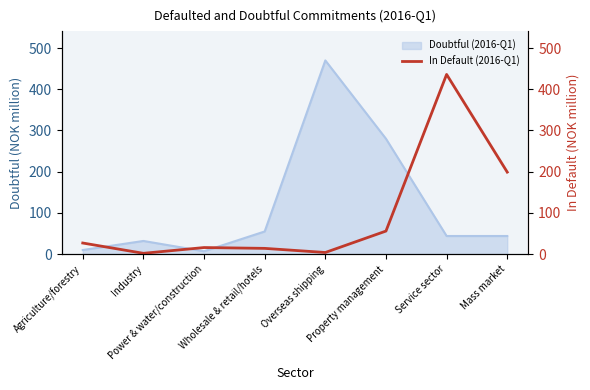

The value at Mass market is 267. True or false?

False